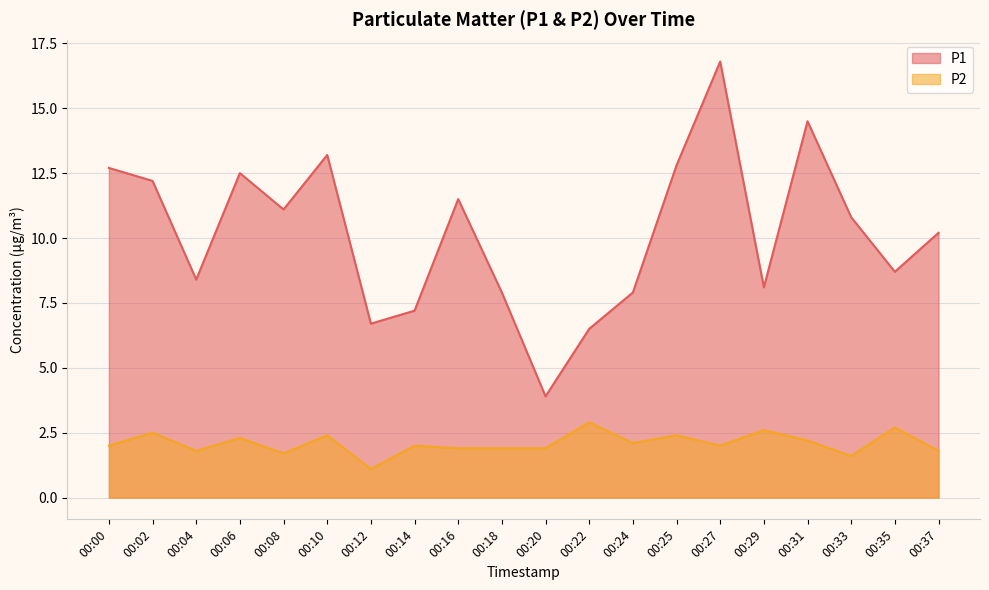

What is the sum of all P1 values?

203.6